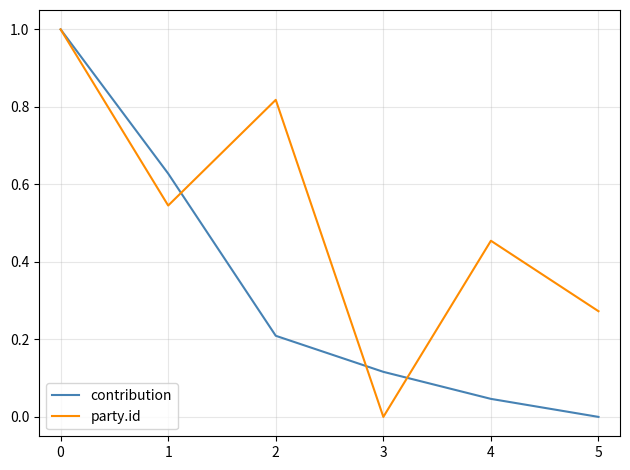

The value of contribution at 5 is 0.0. True or false?

True